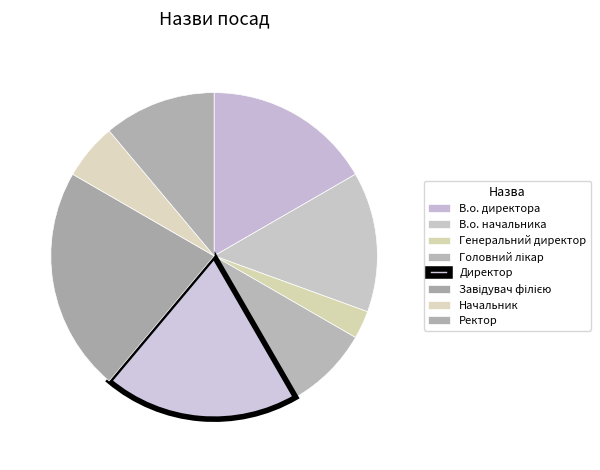

How many slices are in this pie chart?

8